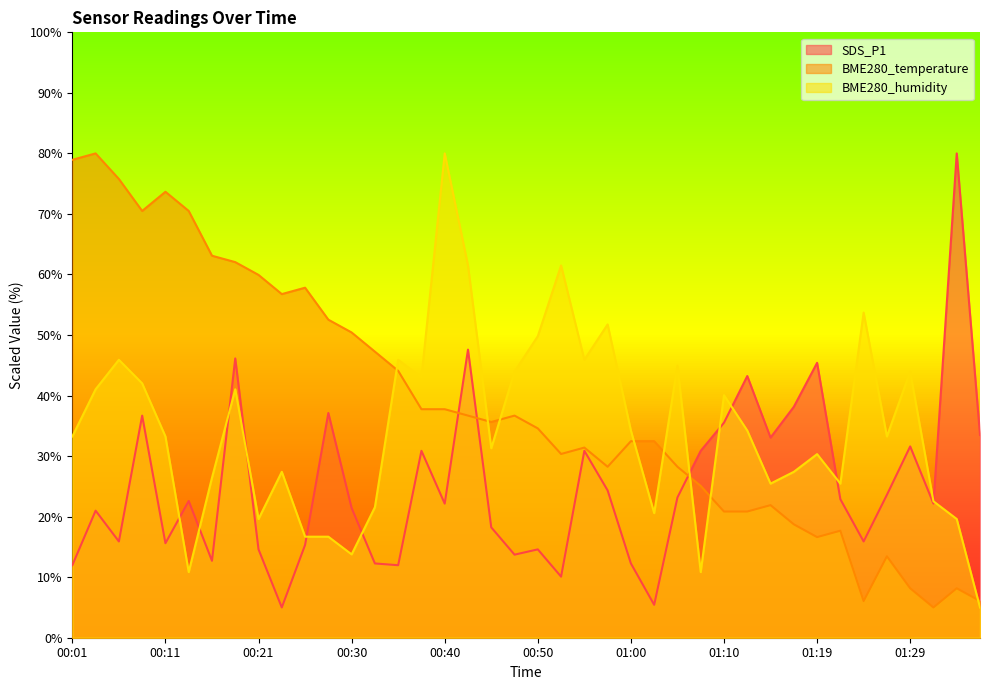

How many values in the BME280_temperature series are below 35?

20